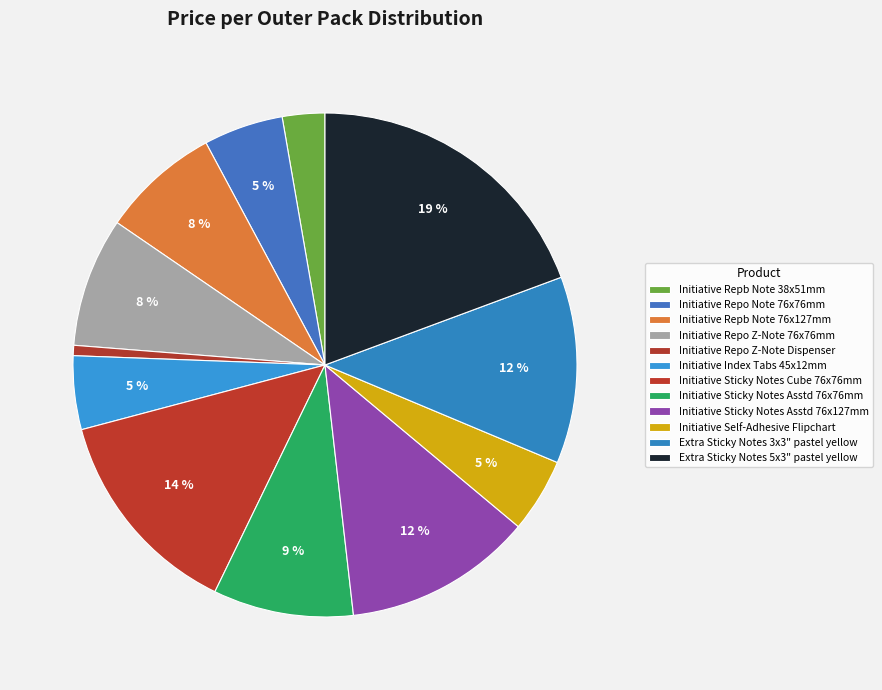

How many segments does this pie chart have?

12